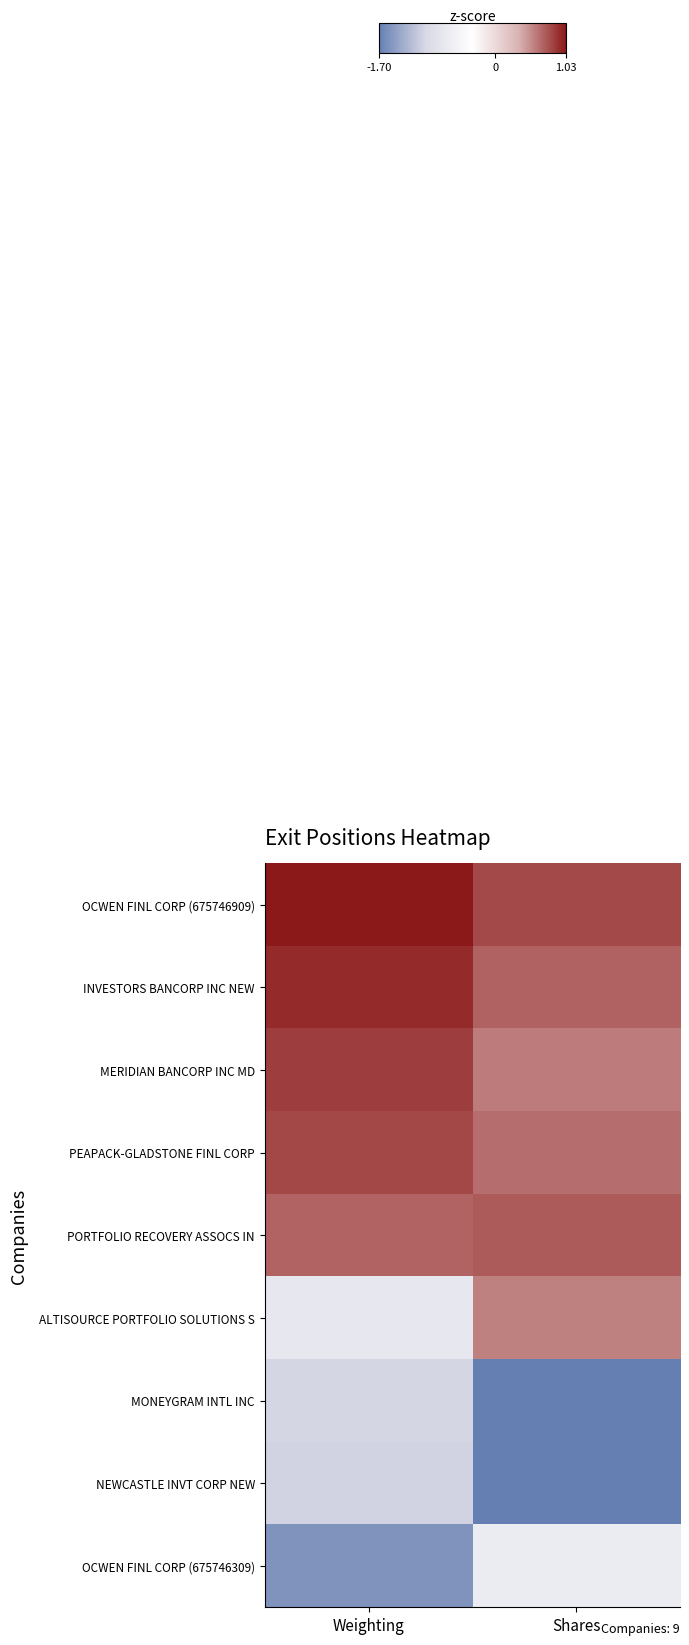

How many data points does each series have?

2